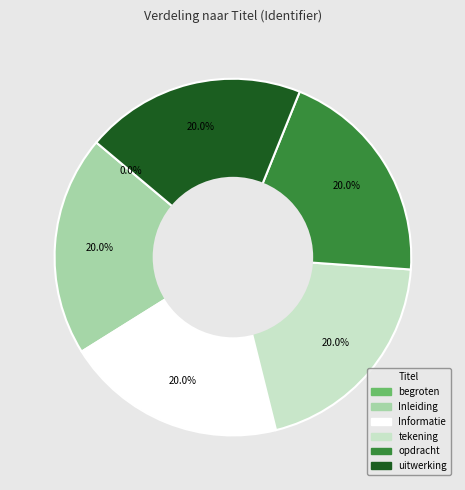

Does any single category account for the majority?

No